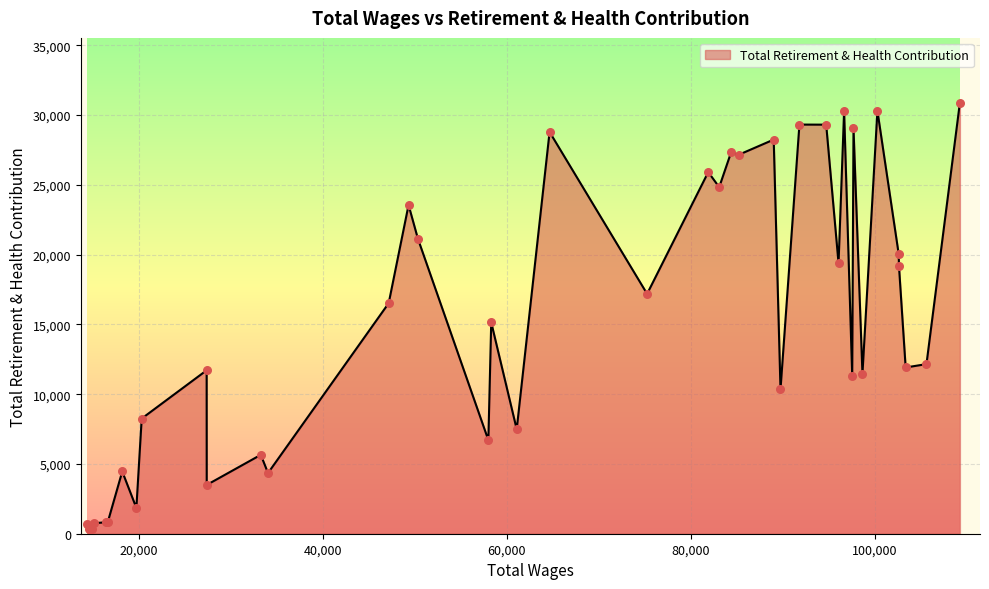

What is the greatest value displayed?

30898